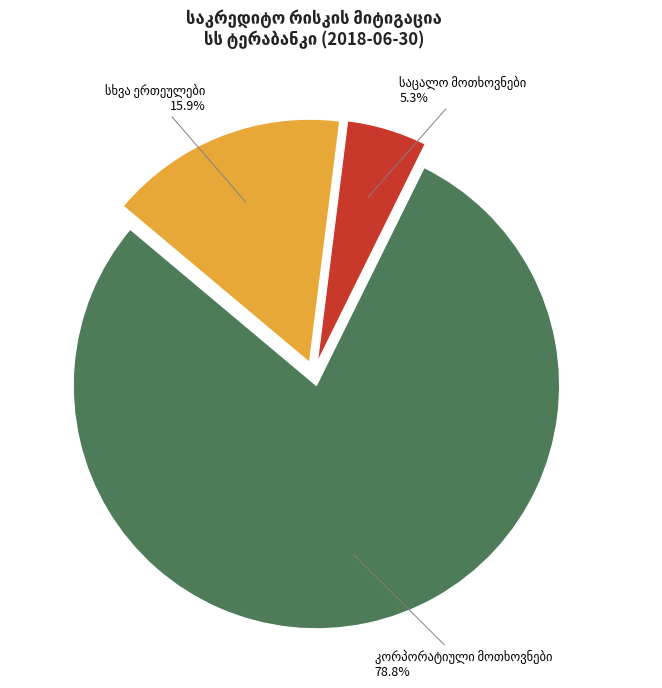

Is there any slice that represents more than half of the pie?

Yes